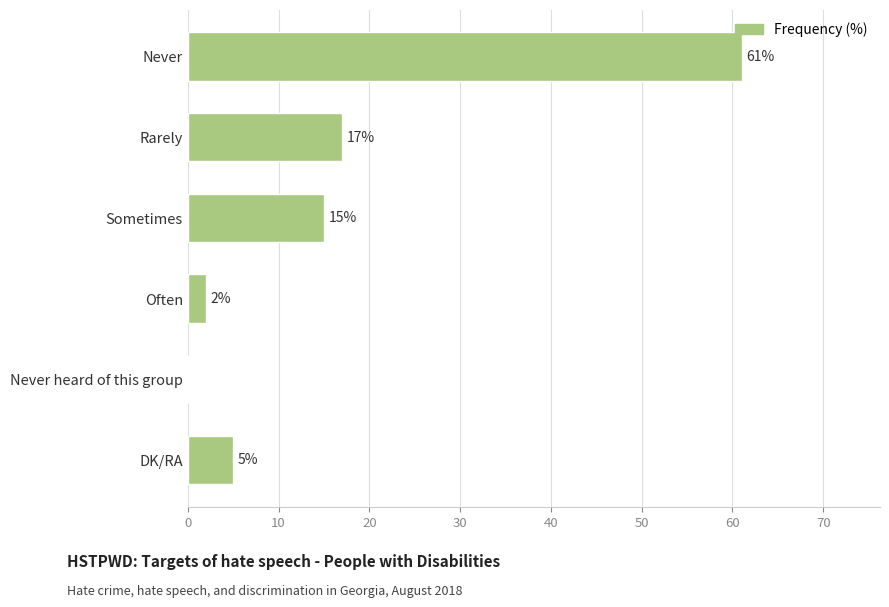

Reading top to bottom, list all the values displayed in this chart.

Never=61	Rarely=17	Sometimes=15	Often=2	Never heard of this group=0	DK/RA=5